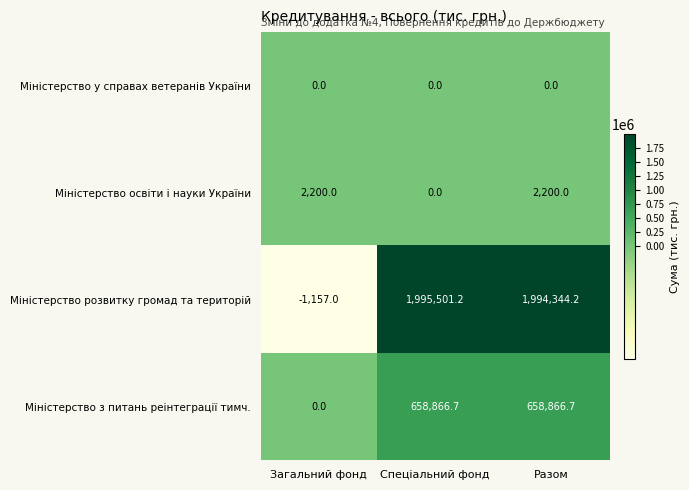

Reading left to right, what are all the values shown in this chart?

Міністерство у справах ветеранів України: Загальний фонд=0.0	Спеціальний фонд=0.0	Разом=0.0
Міністерство освіти і науки України: Загальний фонд=2200.0	Спеціальний фонд=0.0	Разом=2200.0
Міністерство розвитку громад та територій: Загальний фонд=-1157.0	Спеціальний фонд=1995501.2	Разом=1994344.2
Міністерство з питань реінтеграції тимч.: Загальний фонд=0.0	Спеціальний фонд=658866.7	Разом=658866.7